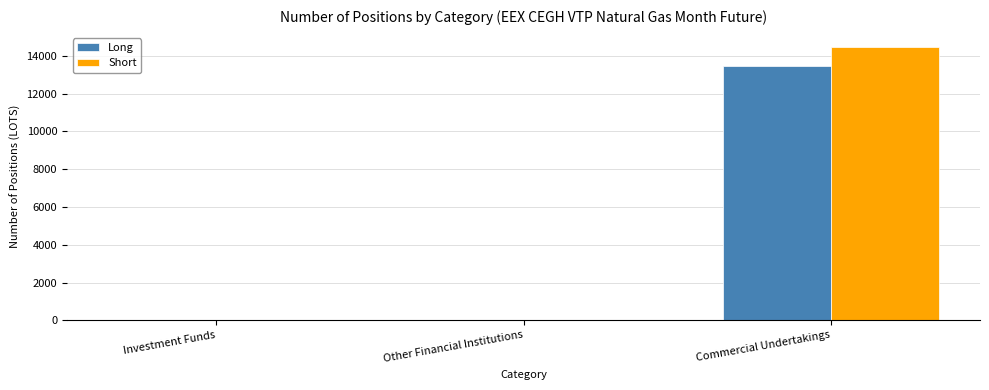

Count the Long values in the range 0 to 13458.

3